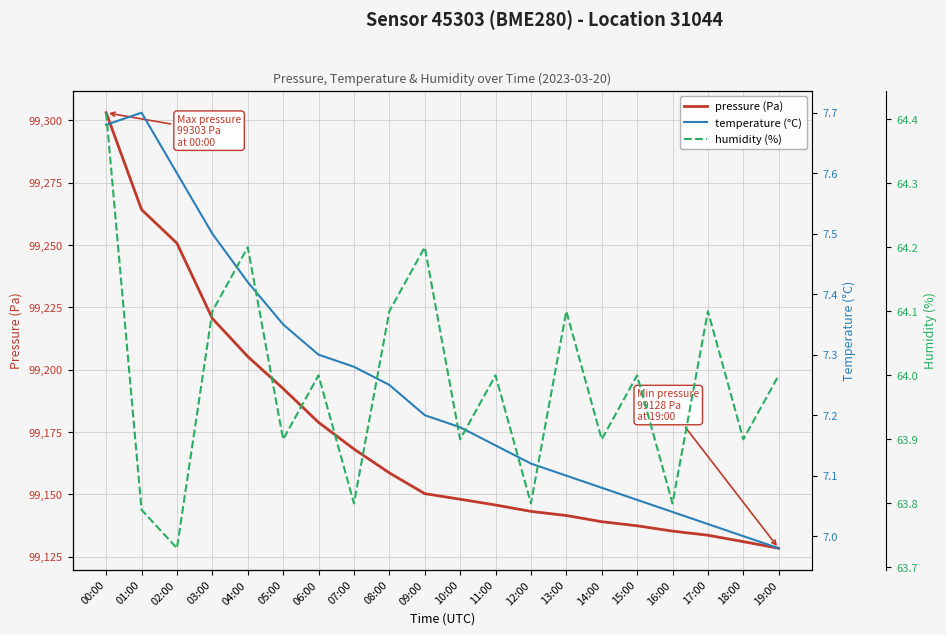

What is the sum of the humidity (%) values at 01:00 and 07:00?

127.6